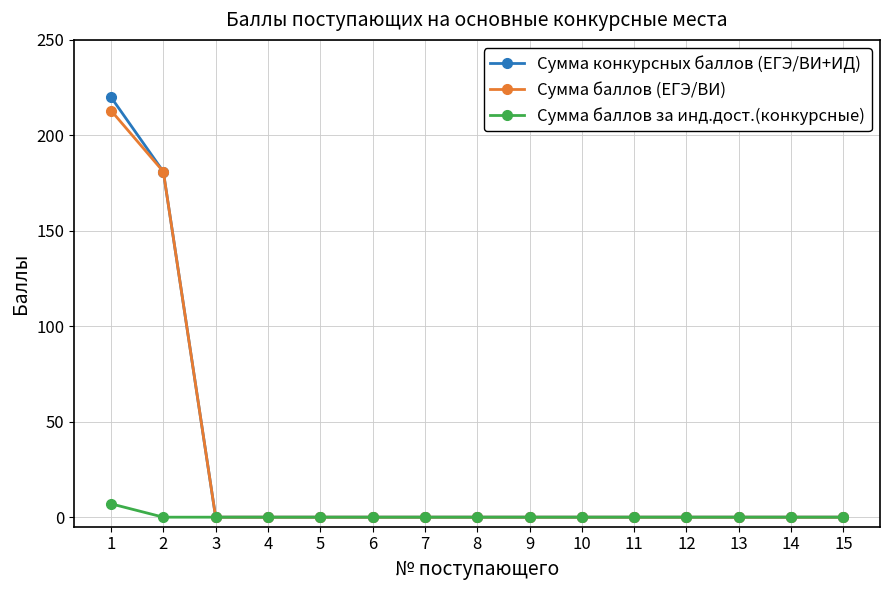

What is the maximum value shown in the chart?

220